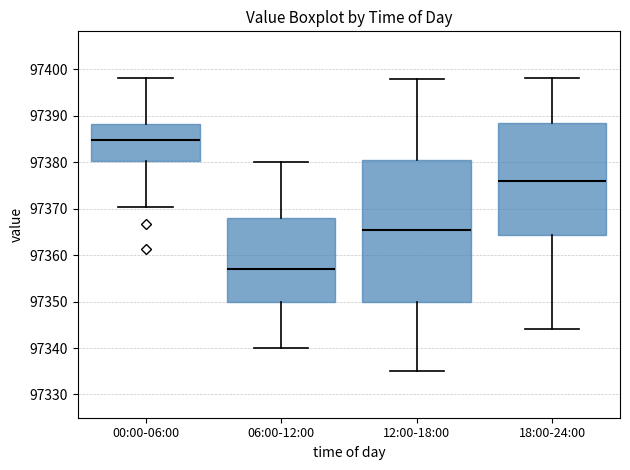

Where does the upper whisker of the box for 00:00-06:00 end on the y-axis? The values are not printed on the chart, so give them approximately, as read against the axis.

97398